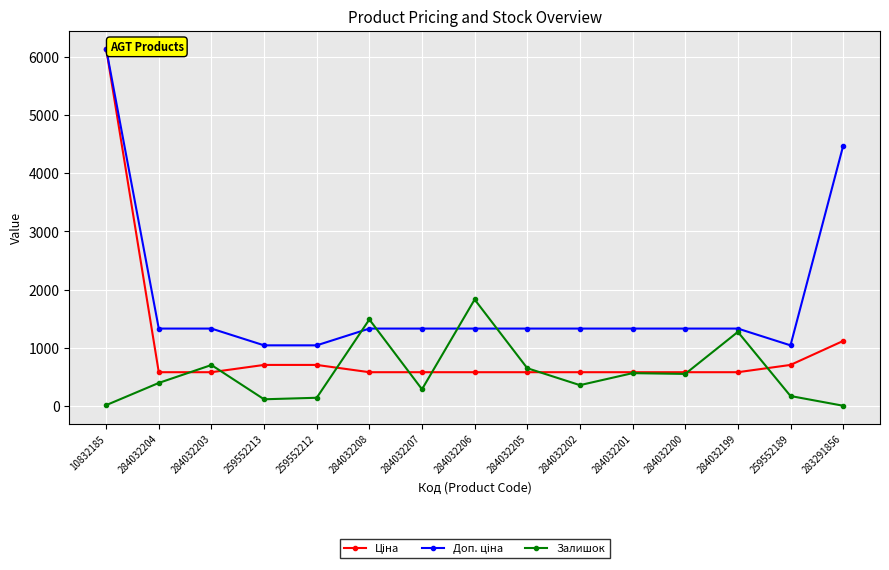

Which category has the highest value across all series?

10832185